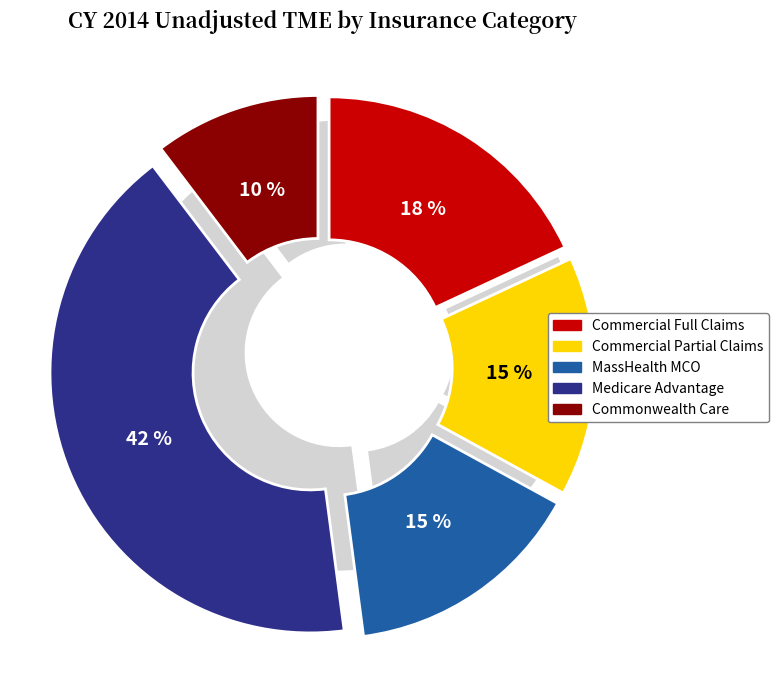

Is it true that Commercial Partial Claims is 7% of the pie?

False